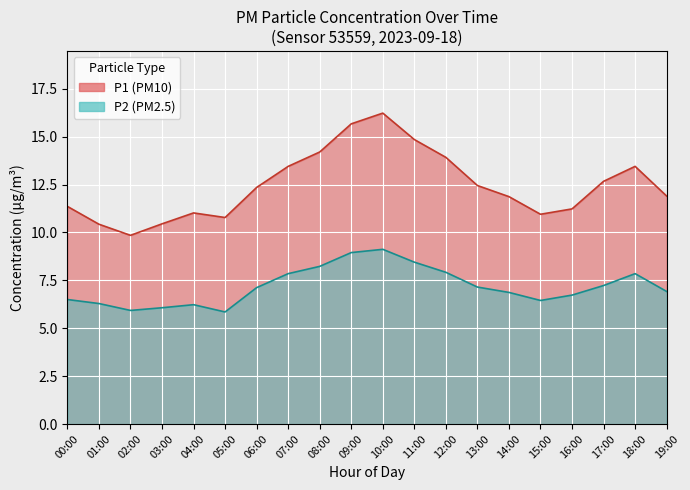

Which series has the widest spread of values?

P1